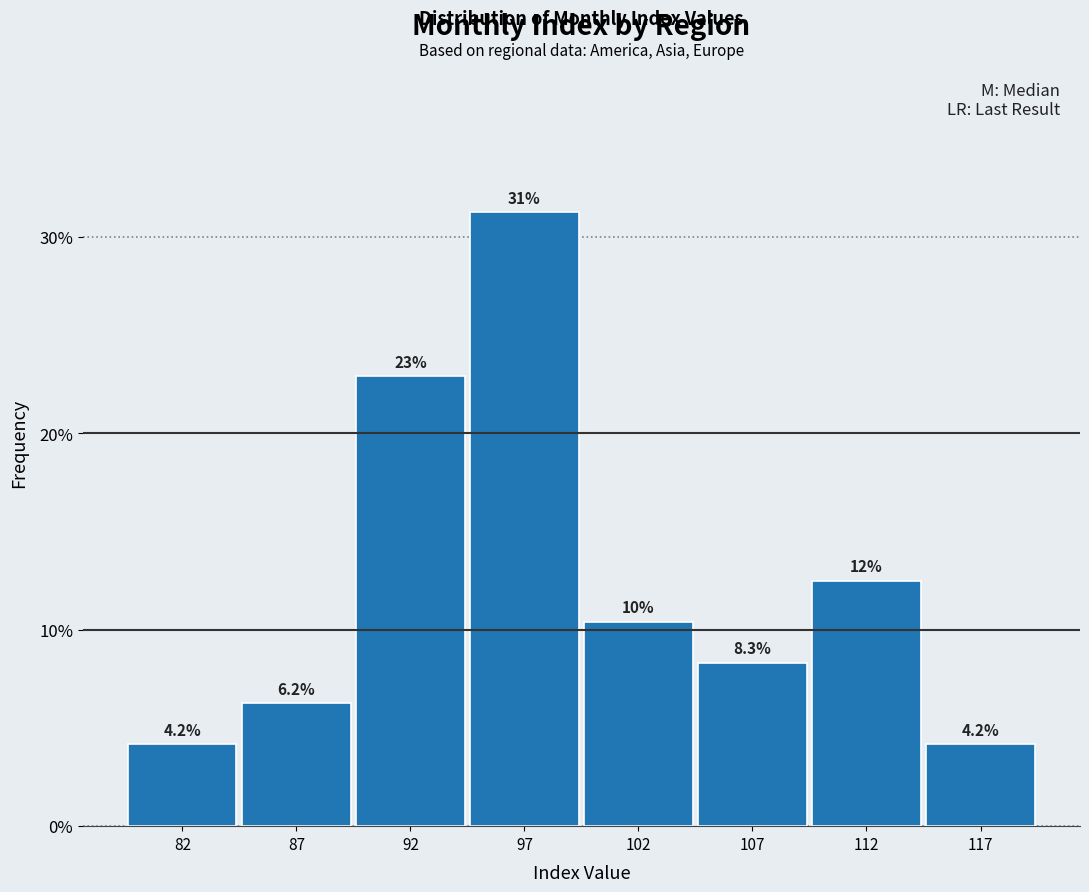

What is the value of the 3rd bar from the left?

22.9